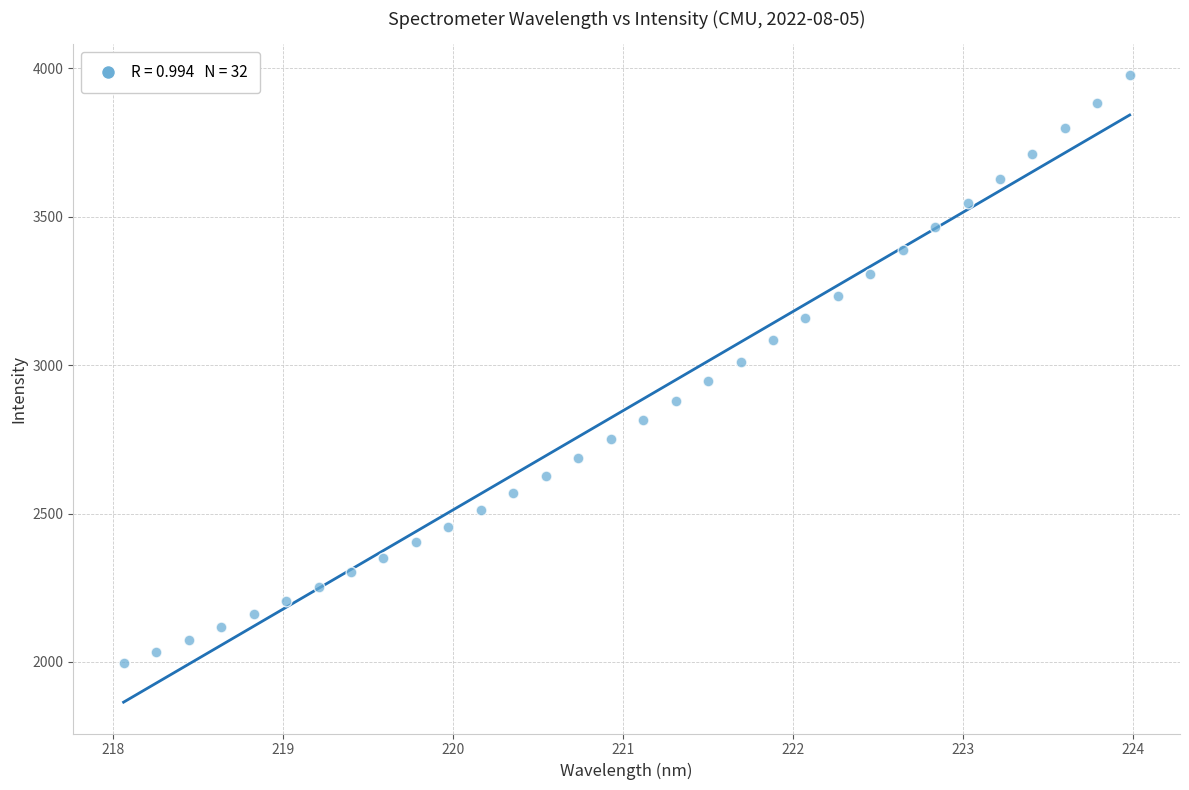

What is the range of Y values (max minus min)?

1980.5